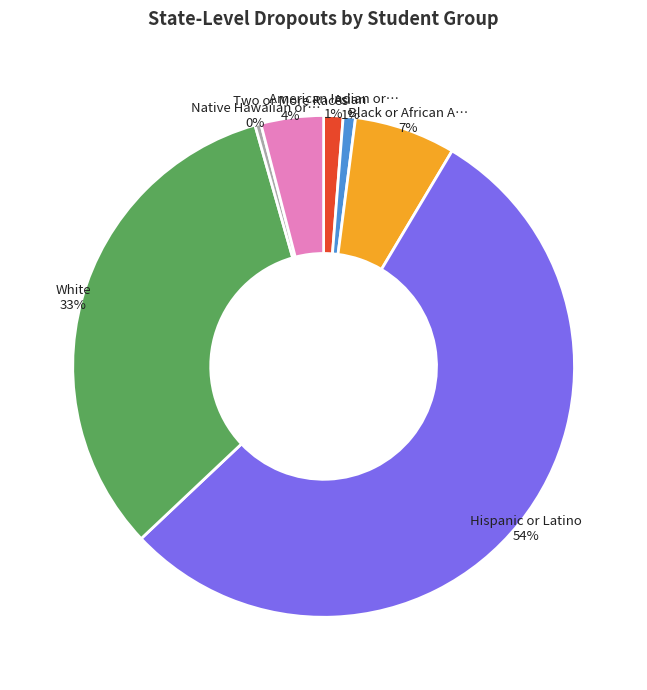

How many segments does this pie chart have?

7